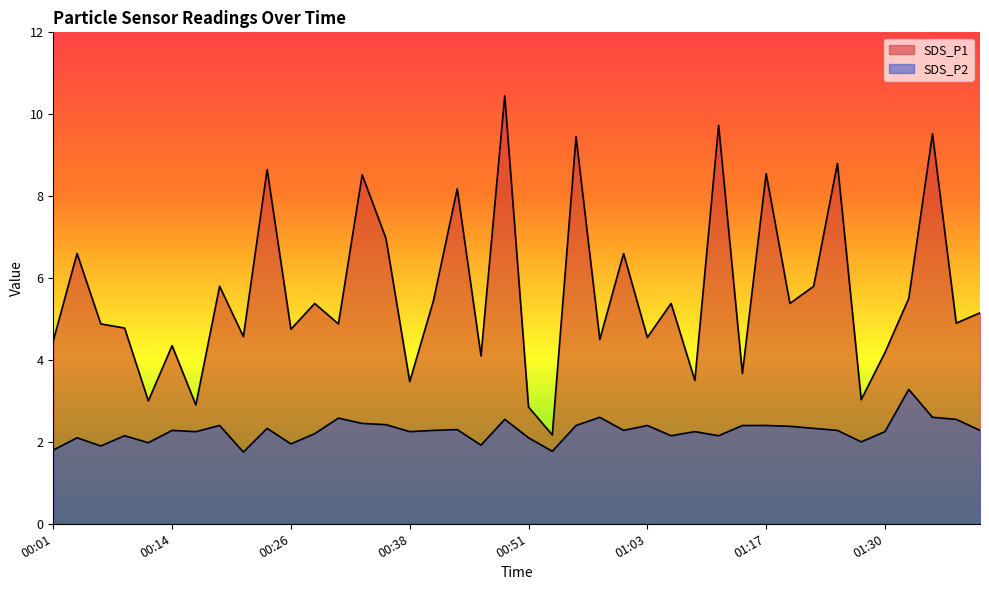

How many series are shown in this chart?

2